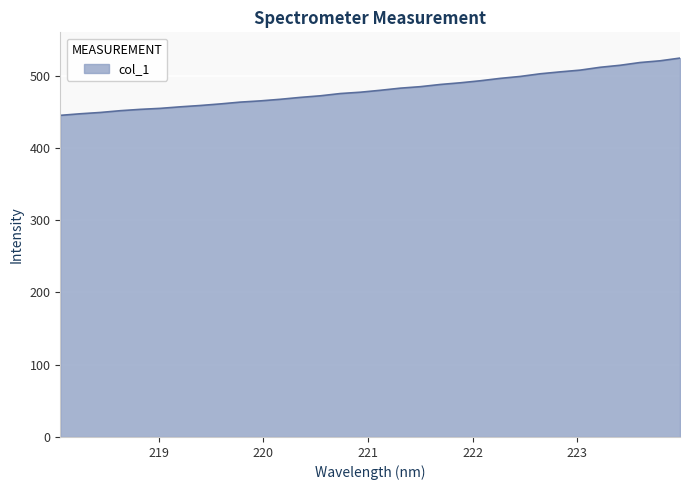

What is the smallest value displayed?

445.1